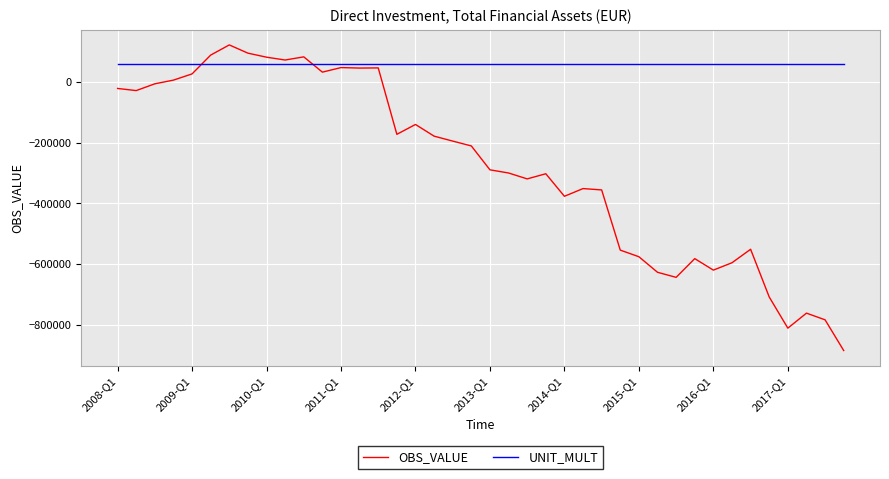

Which series ends up on top after the final intersection of OBS_VALUE and UNIT_MULT?

UNIT_MULT